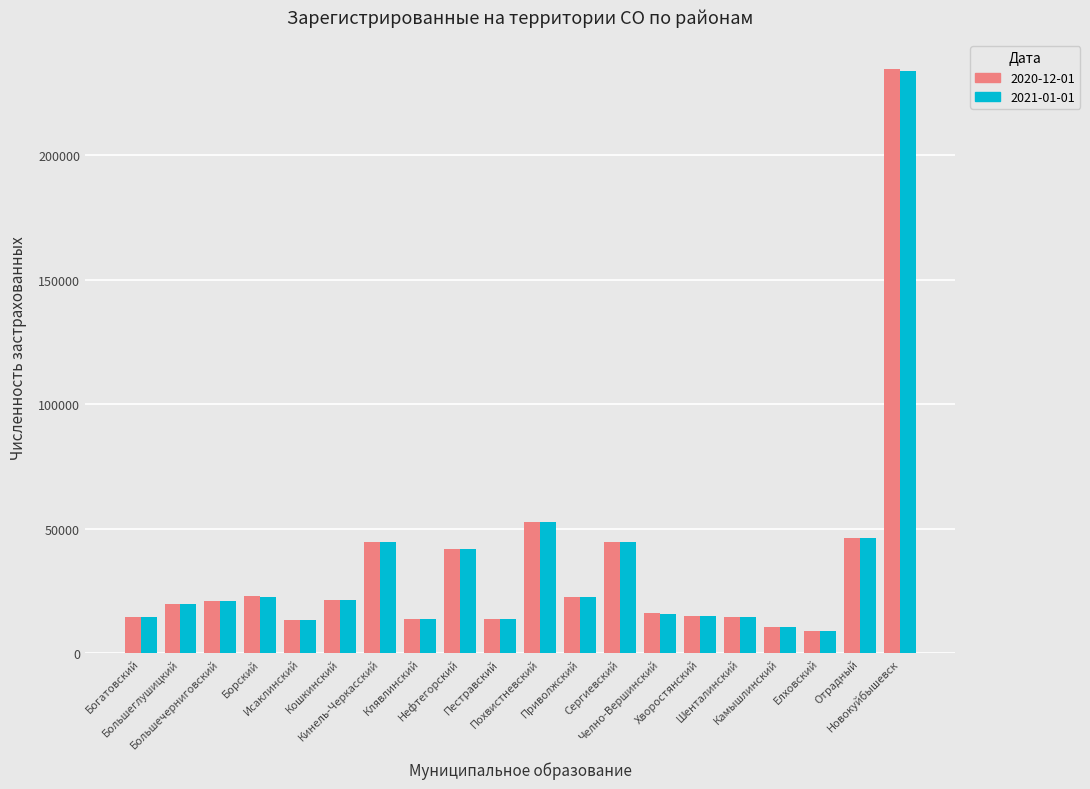

At which category does the chart reach its peak across all series?

Новокуйбышевск